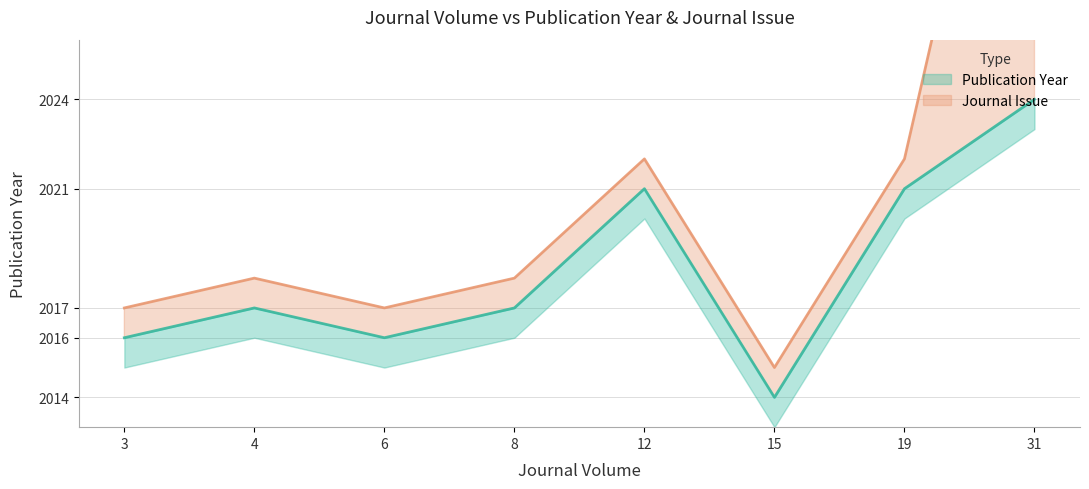

The chart shows a value of 2017 at 4. True or false?

True